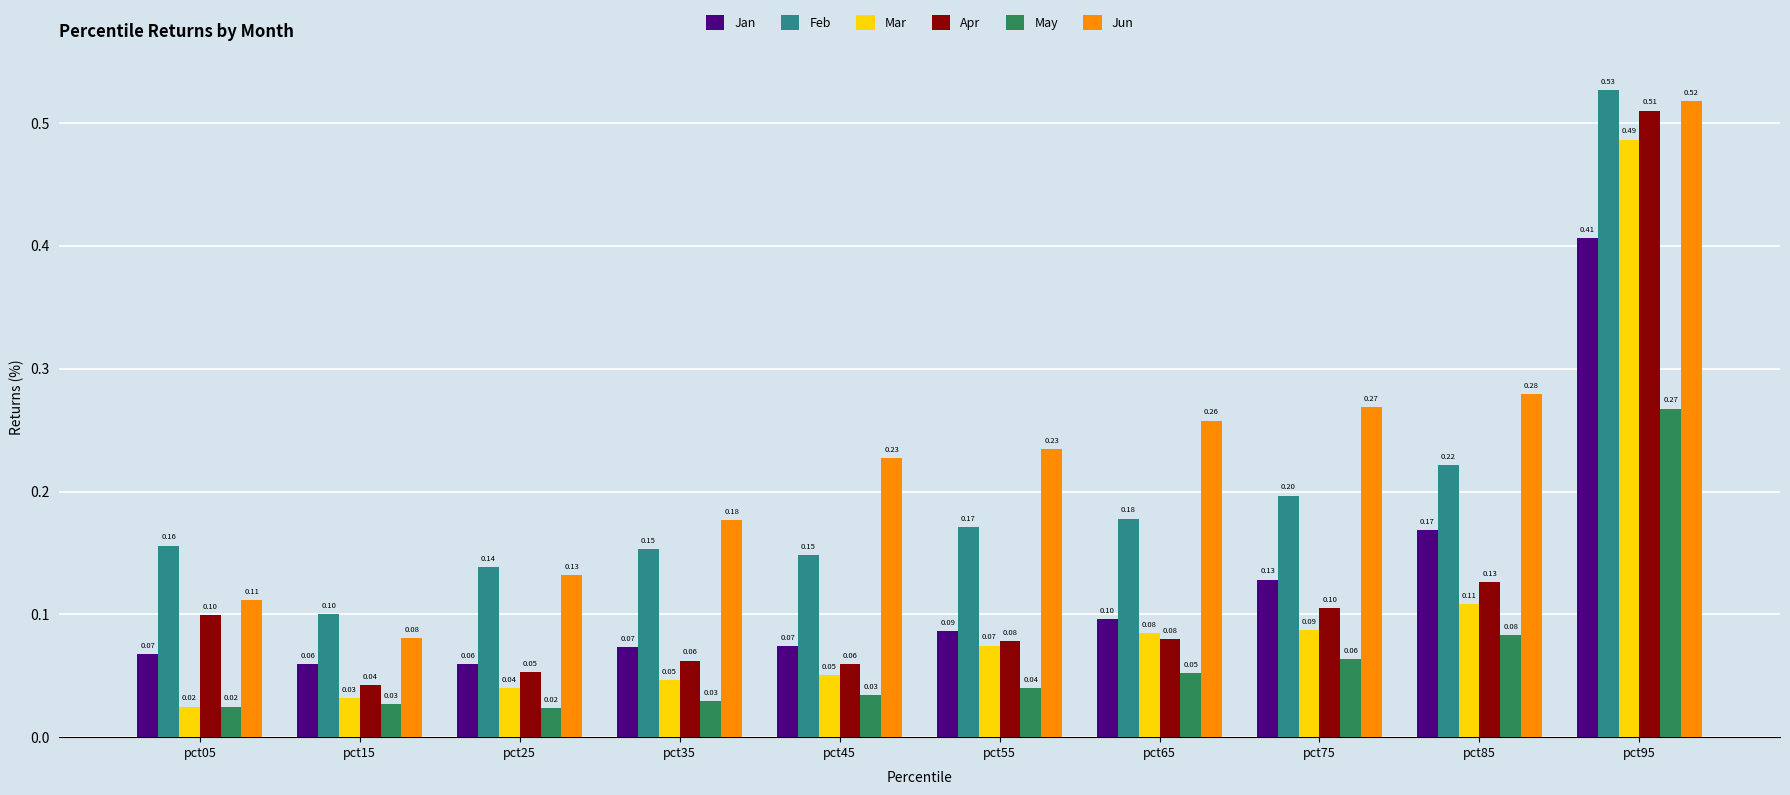

How many data points does each series have?

10